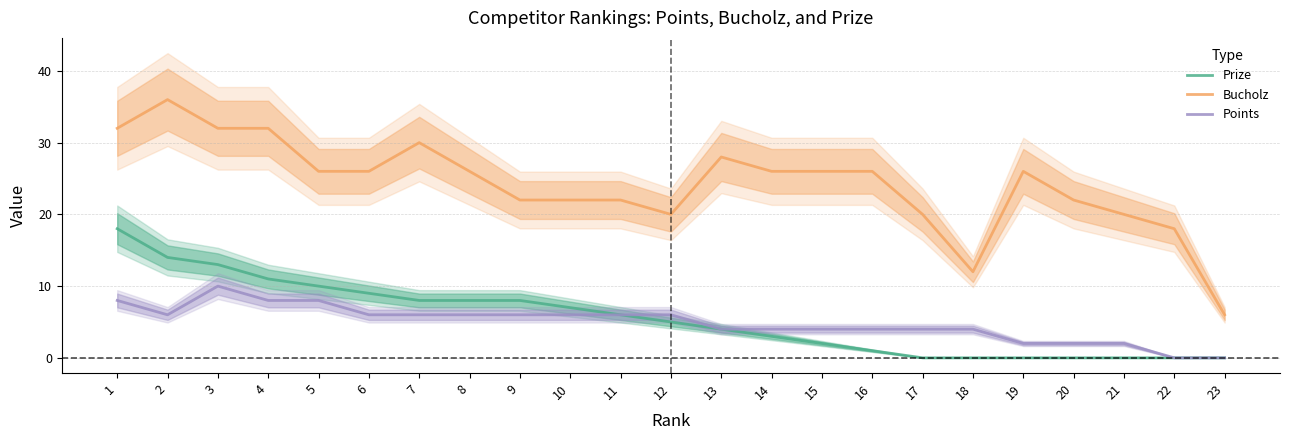

What are all the series names shown in the legend?

Prize, Bucholz, Points